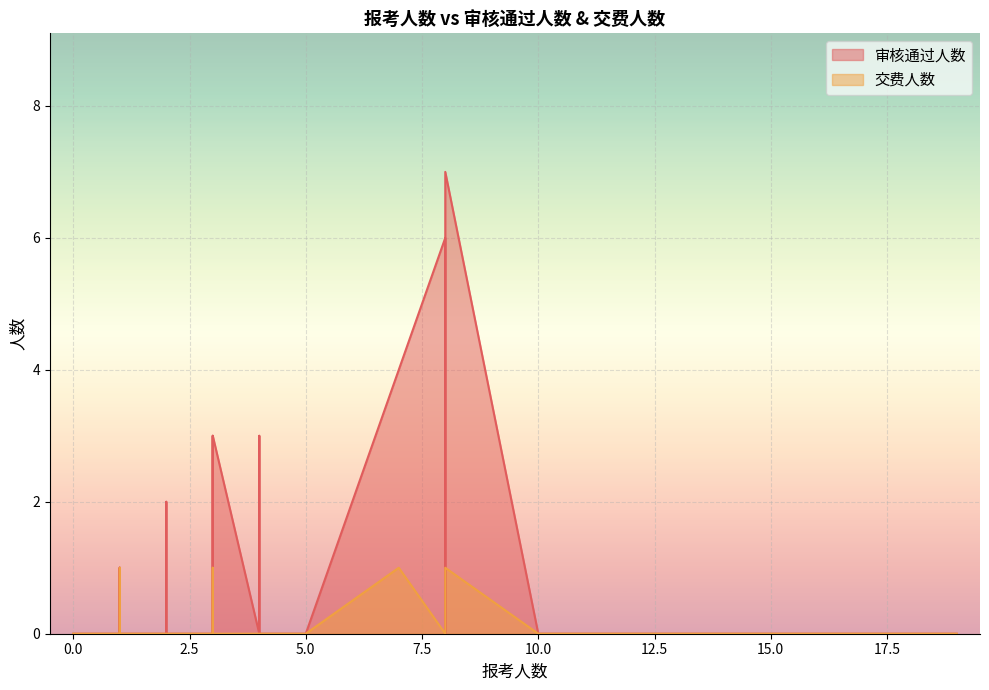

Count the number of data series in this chart.

2